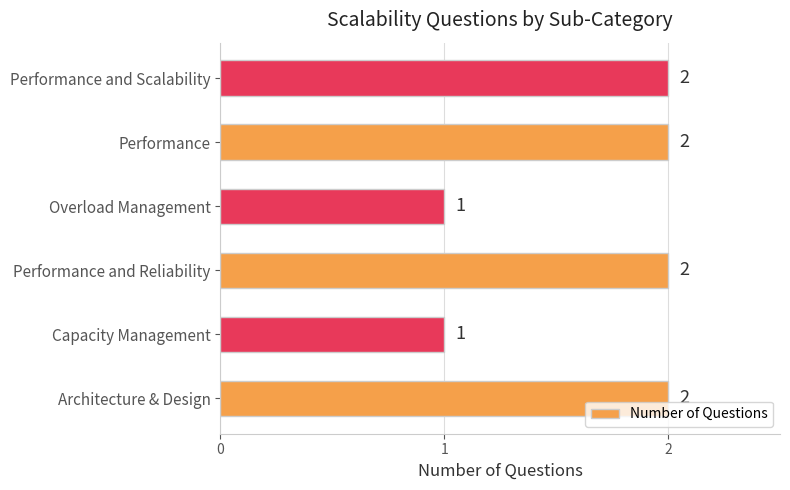

Between Overload Management and Performance and Reliability, which is larger?

Performance and Reliability